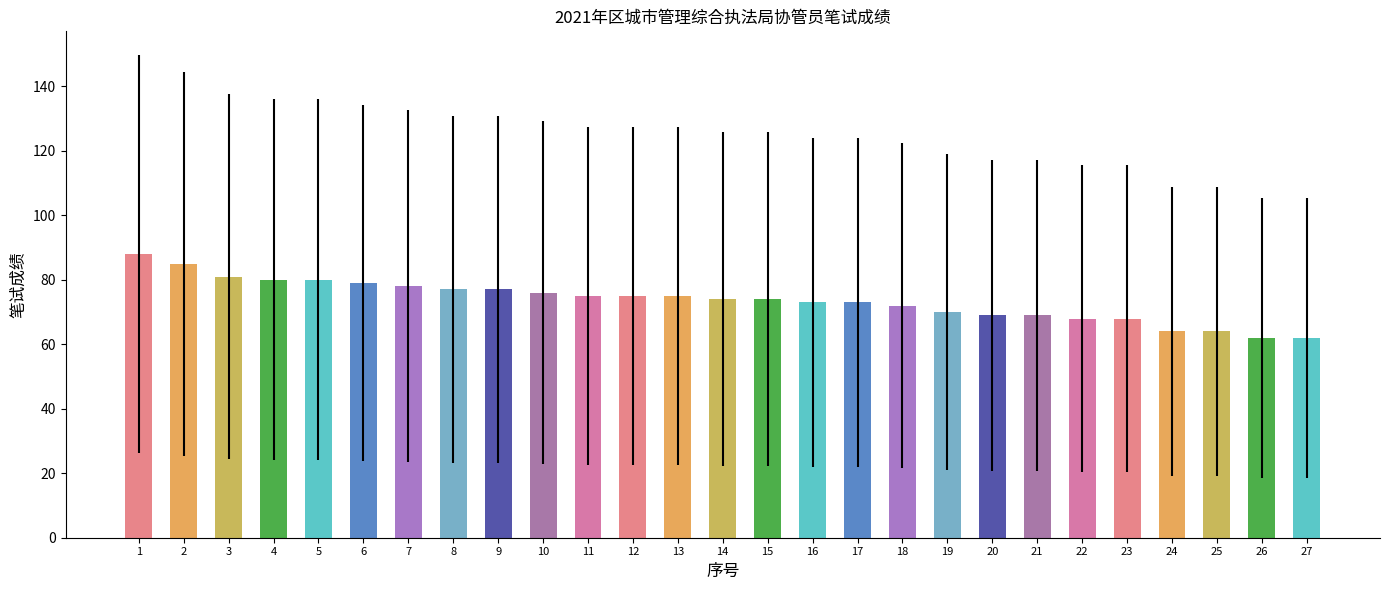

What is the sum of all values?

1988